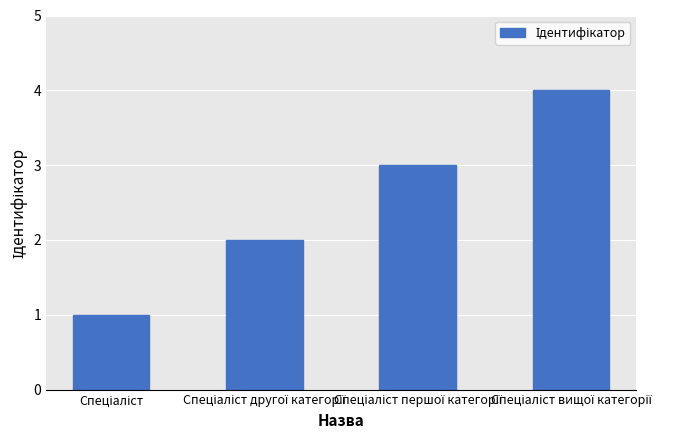

What is the difference between the maximum and minimum values?

3